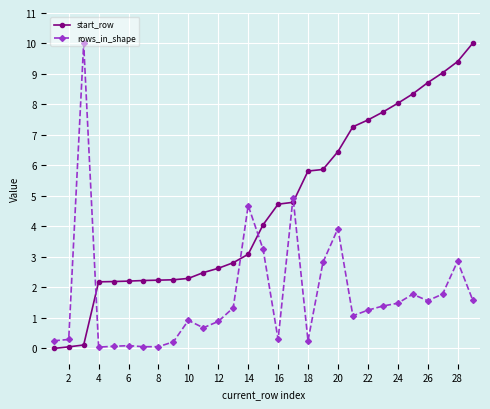

Rank the series by their average value, from highest to lowest.

start_row, rows_in_shape